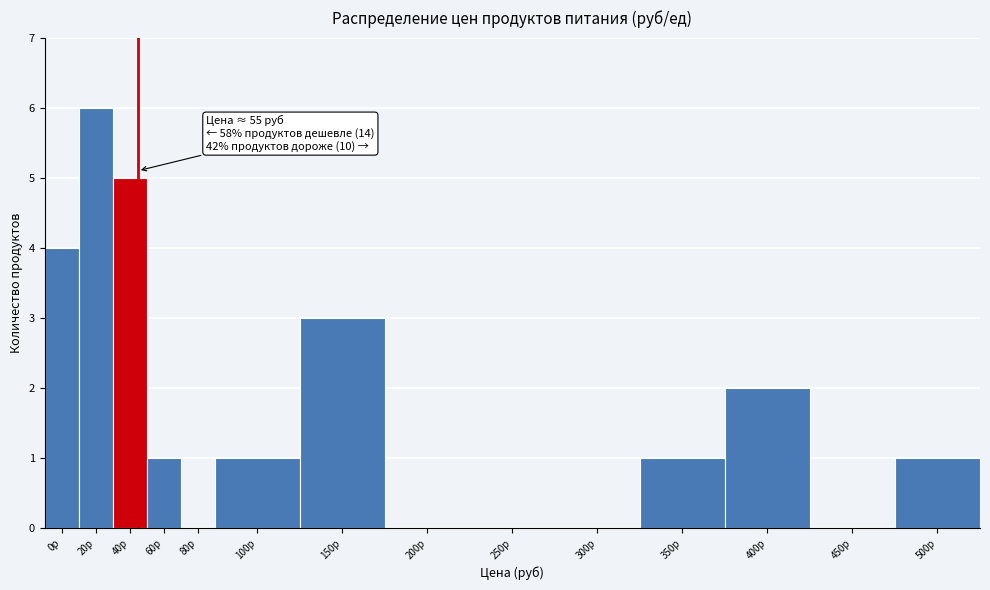

Reading left to right, extract all data points from this chart.

0р=4	20р=6	40р=5	60р=1	80р=0	100р=1	150р=3	200р=0	250р=0	300р=0	350р=1	400р=2	450р=0	500р=1